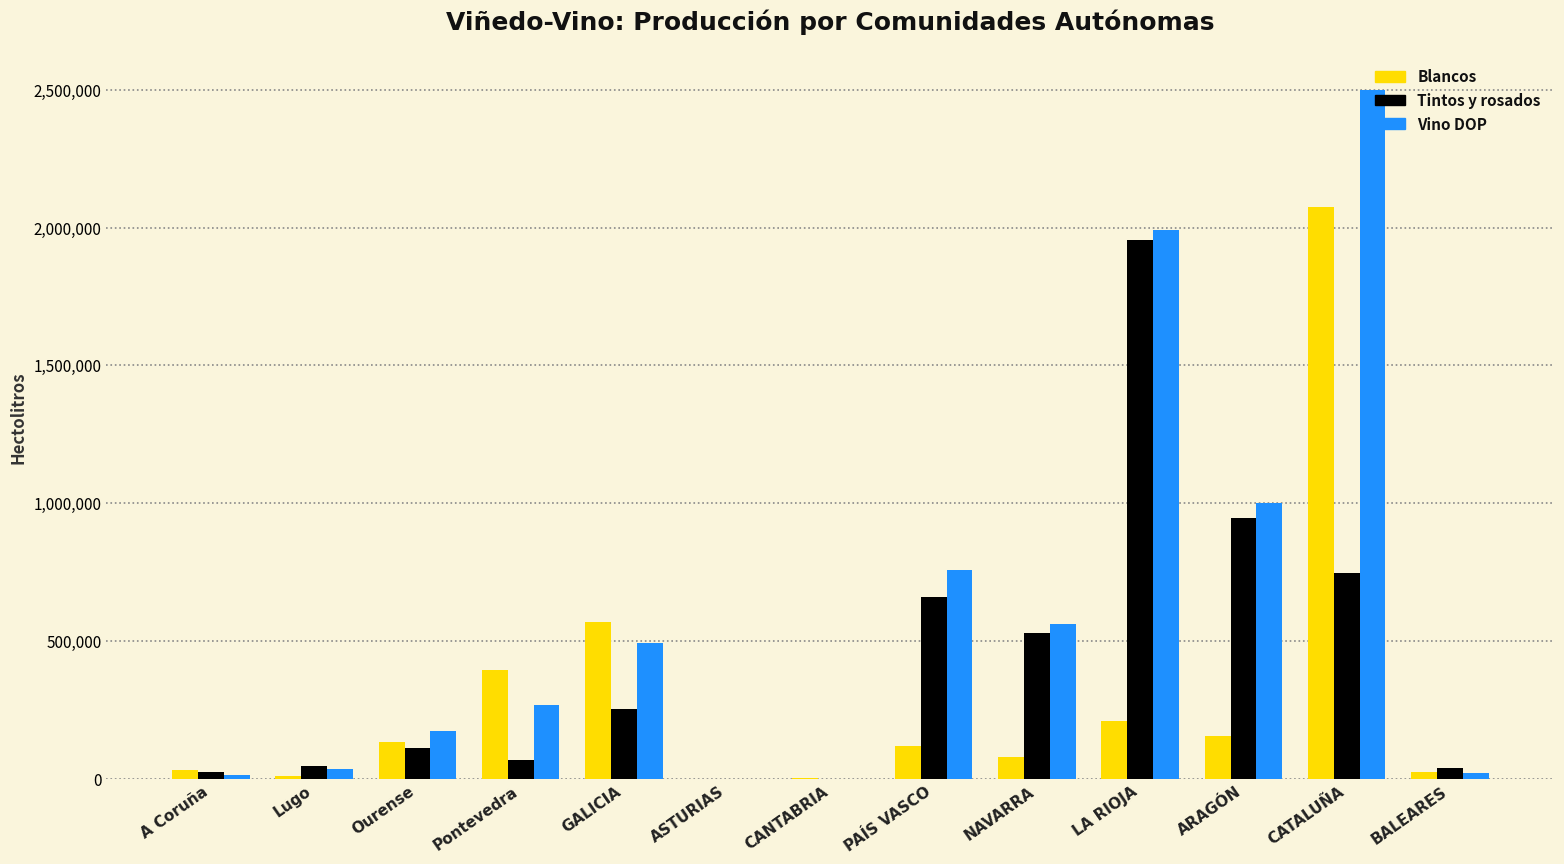

Which series has the largest total across all categories?

Vino DOP